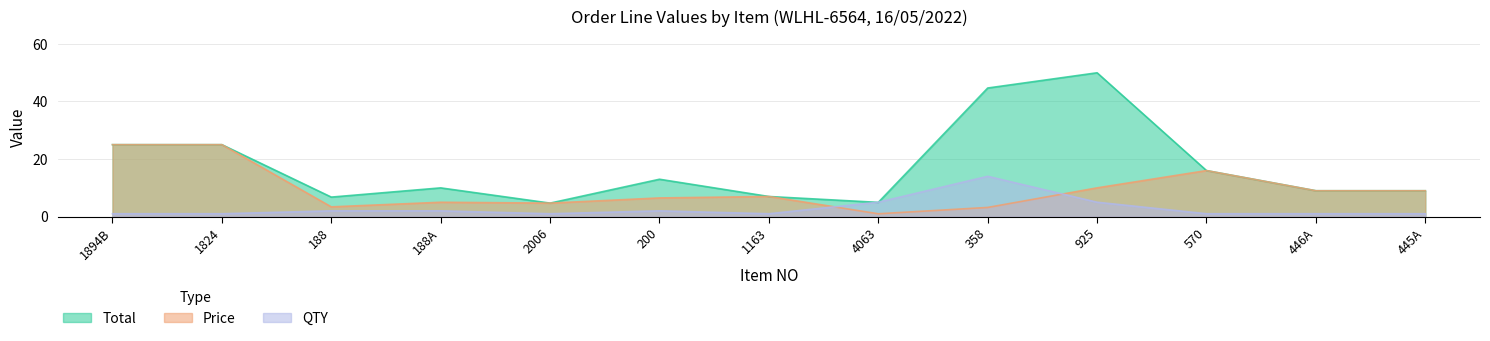

Is the value of Total at 1163 greater than the value of QTY at 188A?

Yes